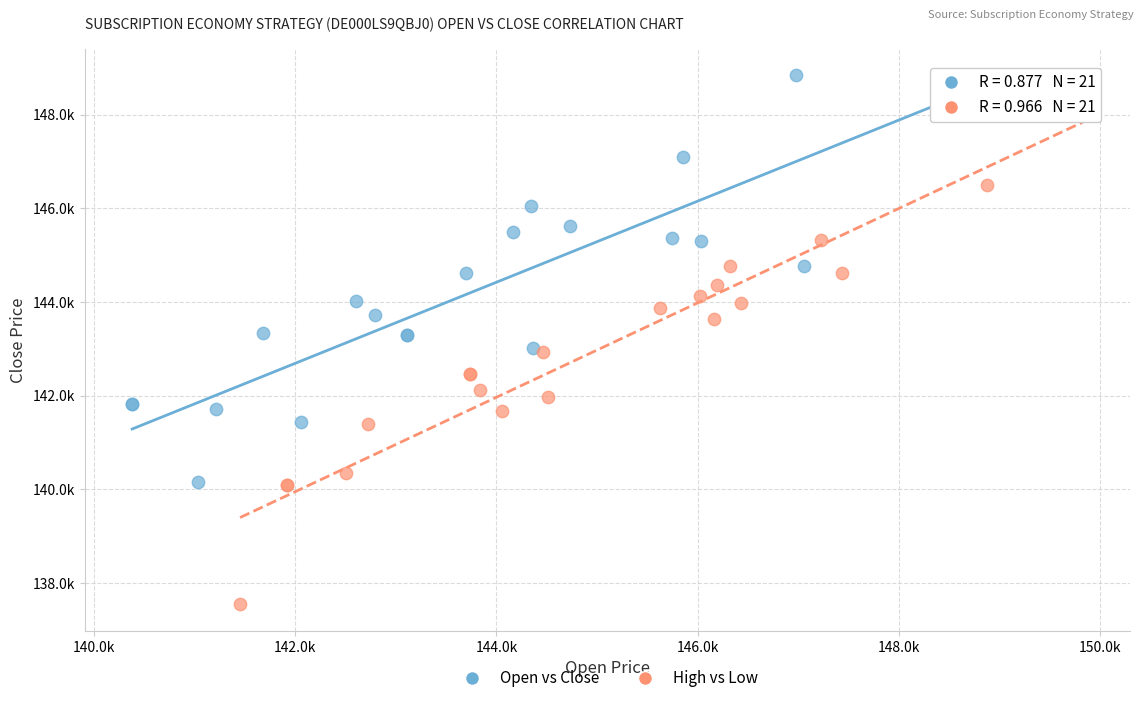

What are all the series names shown in the legend?

Open vs Close, High vs Low